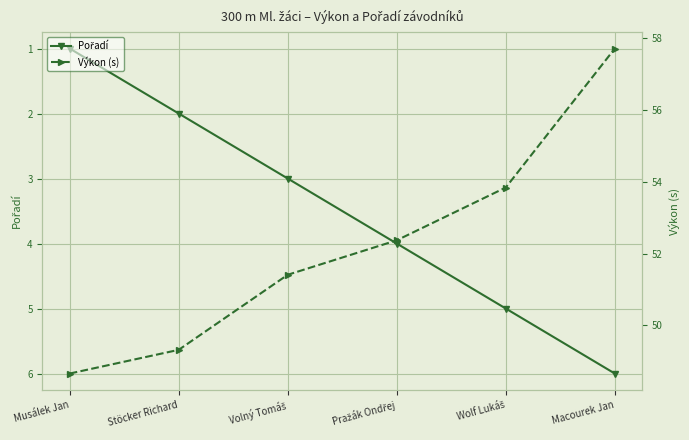

Is the value of Výkon (s) at Pražák Ondřej greater than the value of Pořadí at Stöcker Richard?

Yes